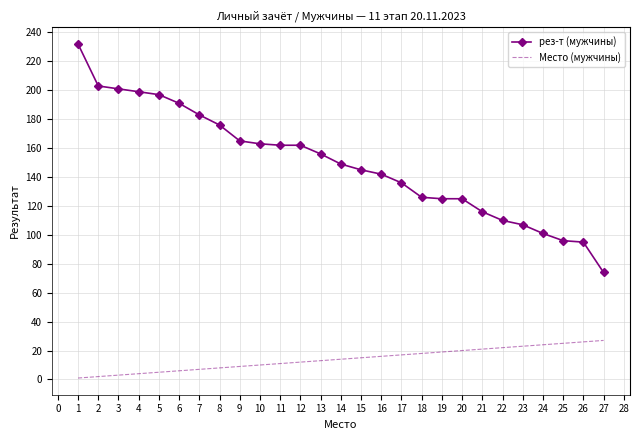

Which series has the largest total across all categories?

рез-т (мужчины)